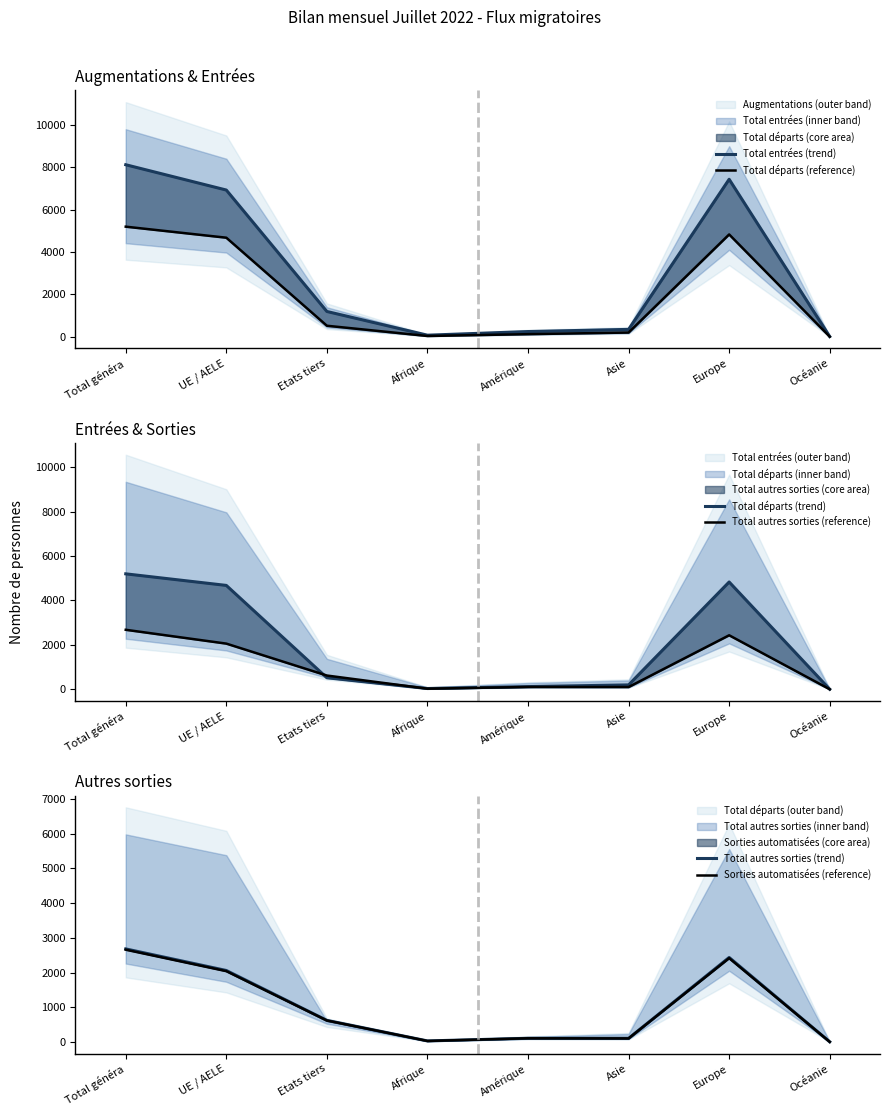

True or false: Total départs (reference) and Total autres sorties (trend) intersect in this chart.

True